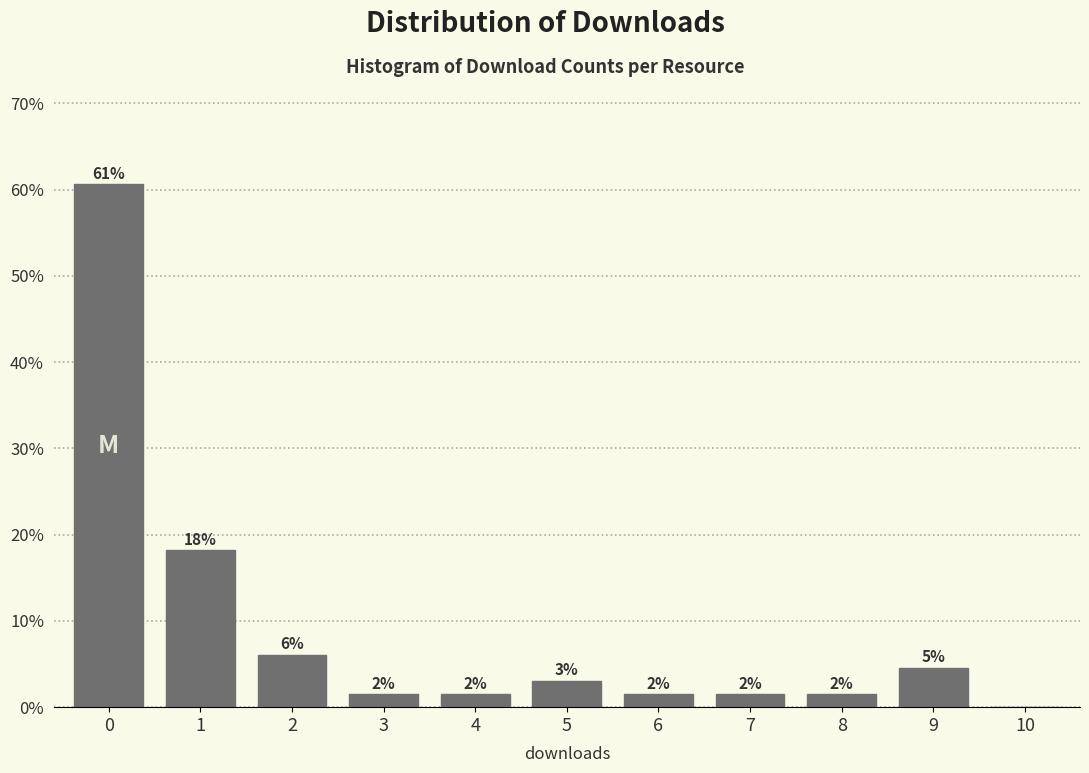

Are the bars horizontal?

No